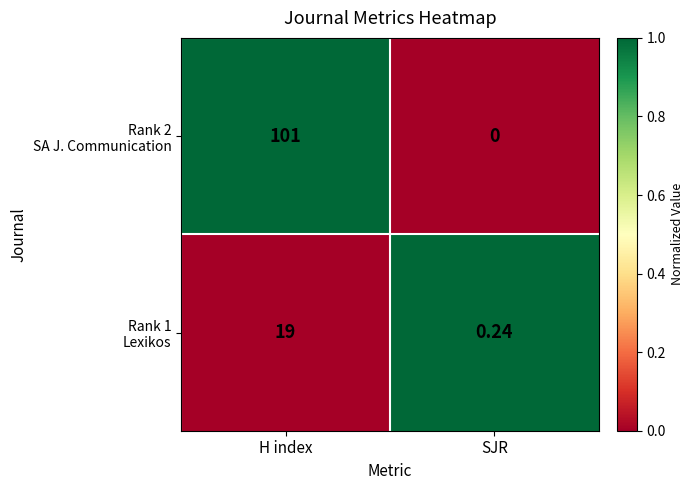

Rank the series by their maximum value, from lowest to highest.

Rank 2 SA J. Communication, Rank 1 Lexikos